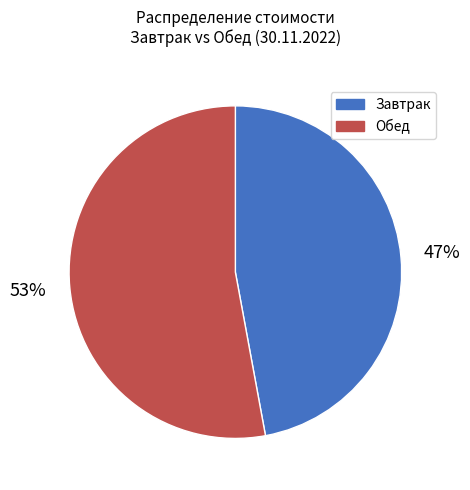

Count the number of slices in the pie.

2